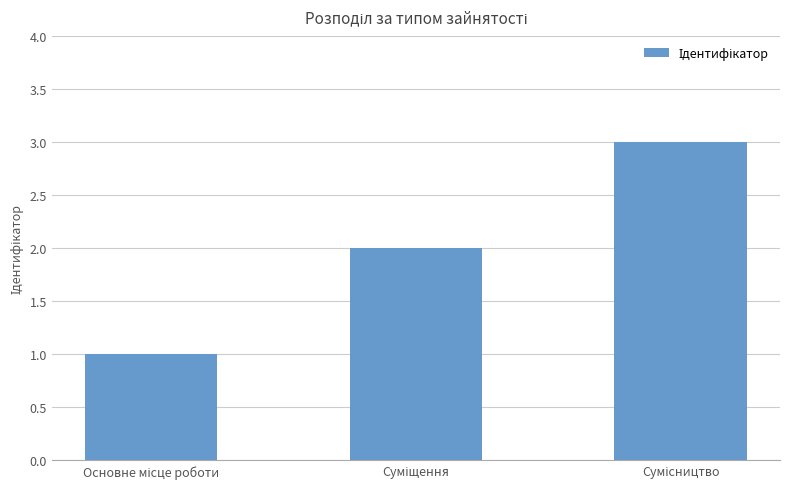

How many series are shown in this chart?

1